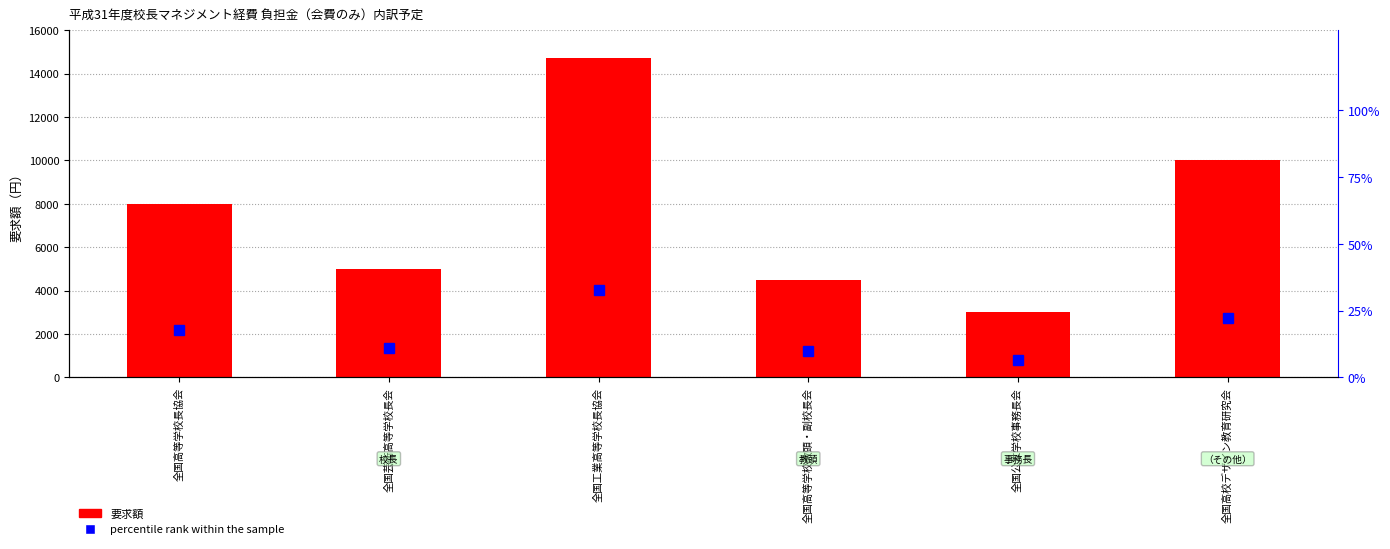

What is the total value across all series at 全国高校デザイン教育研究会?

10022.1